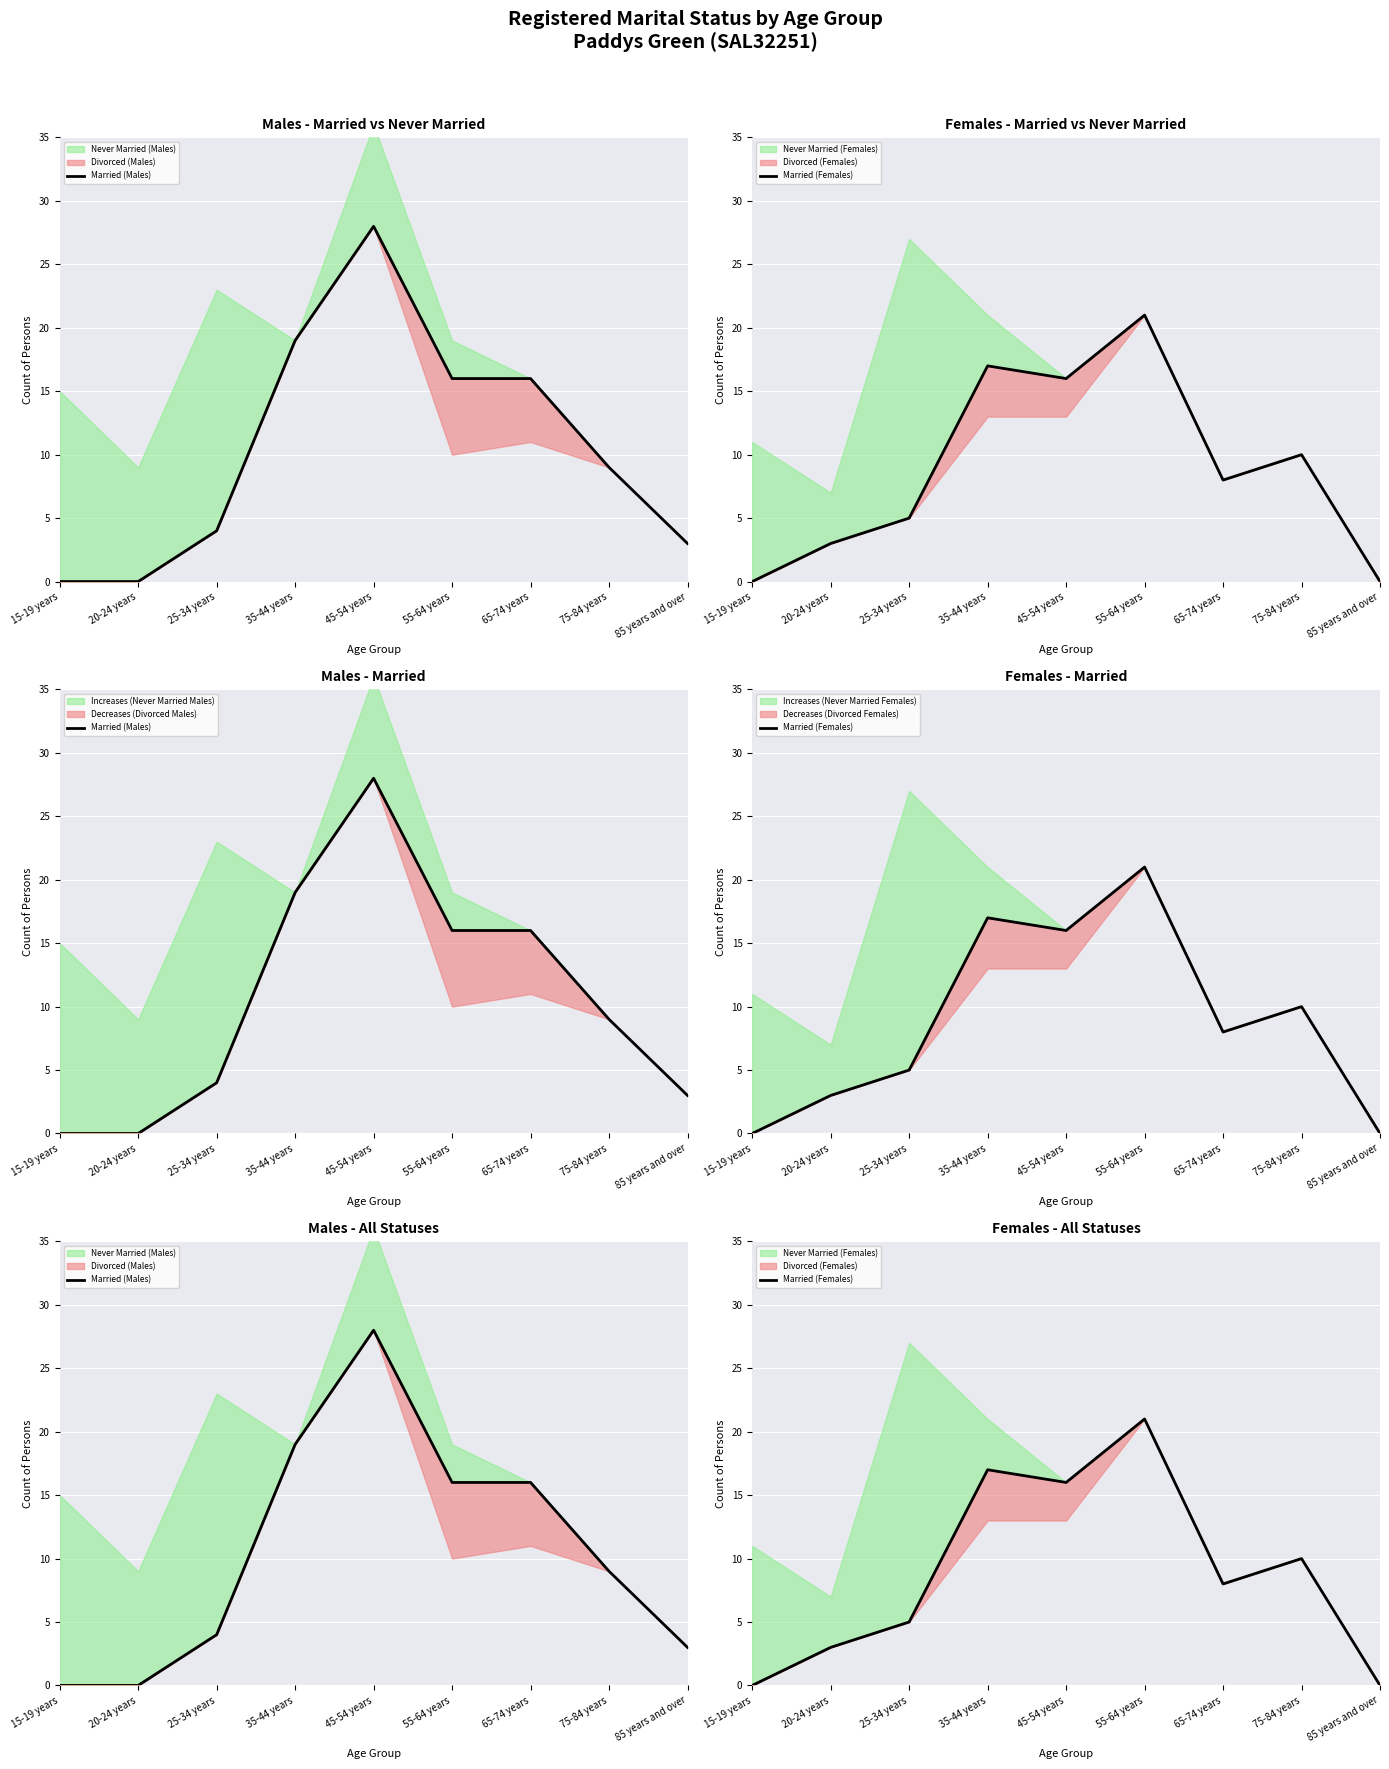

Which series has the largest total across all categories?

Married (Males)